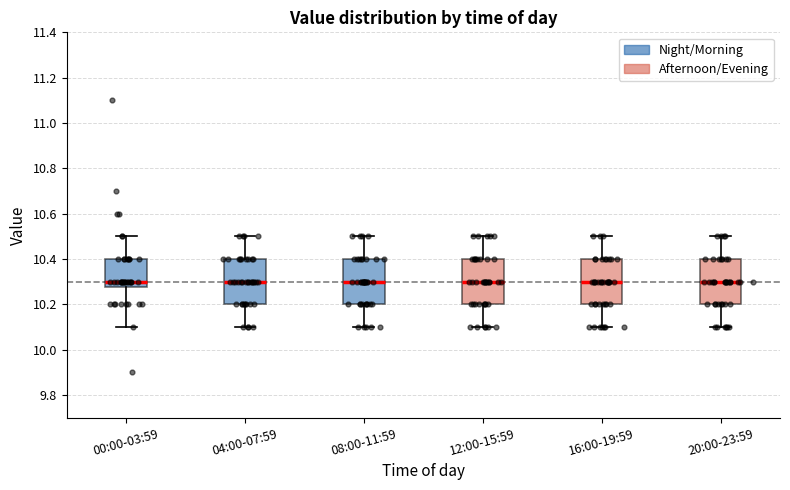

Where does the lower whisker of the box for 20:00-23:59 end on the y-axis? The values are not printed on the chart, so give them approximately, as read against the axis.

10.10